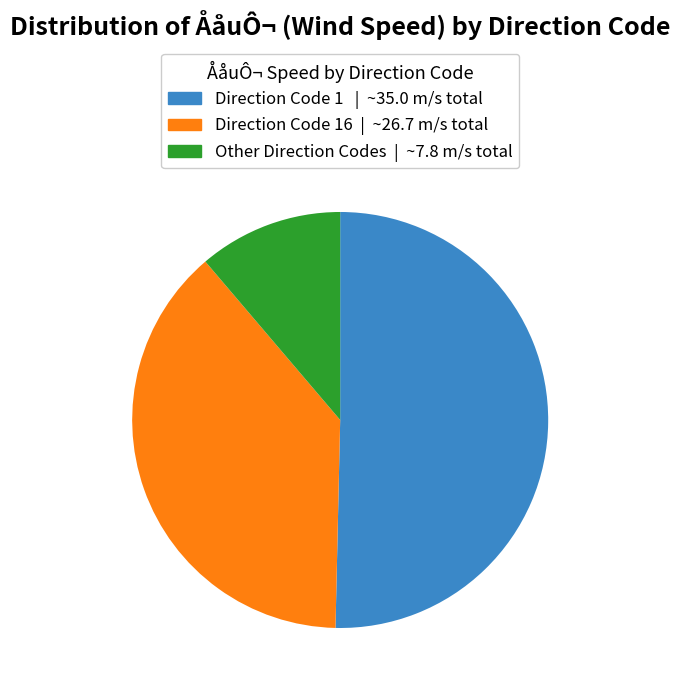

How many slices are in this pie chart?

3